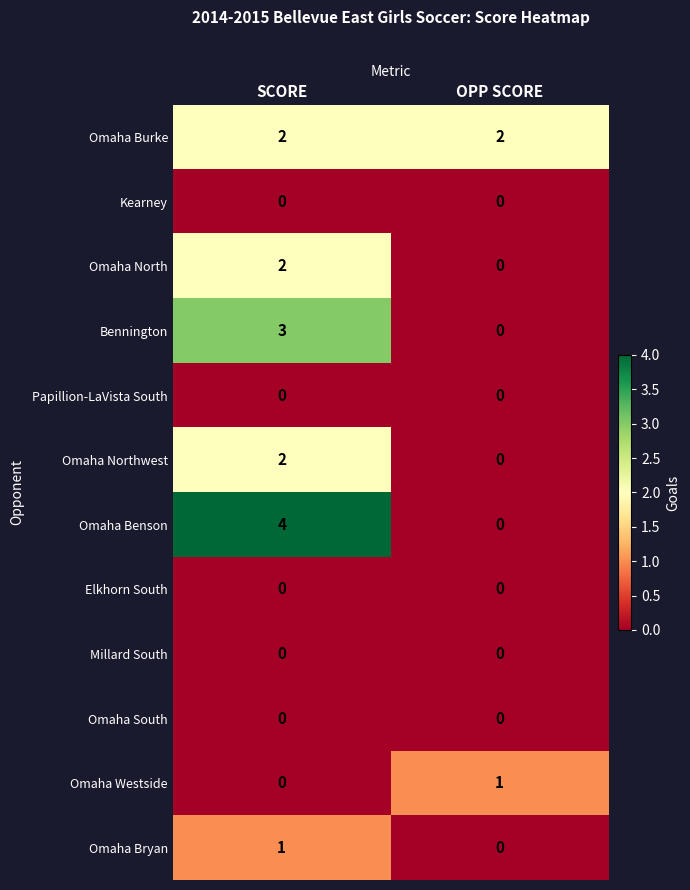

Is it true that Elkhorn South equals 0 at OPP SCORE?

True